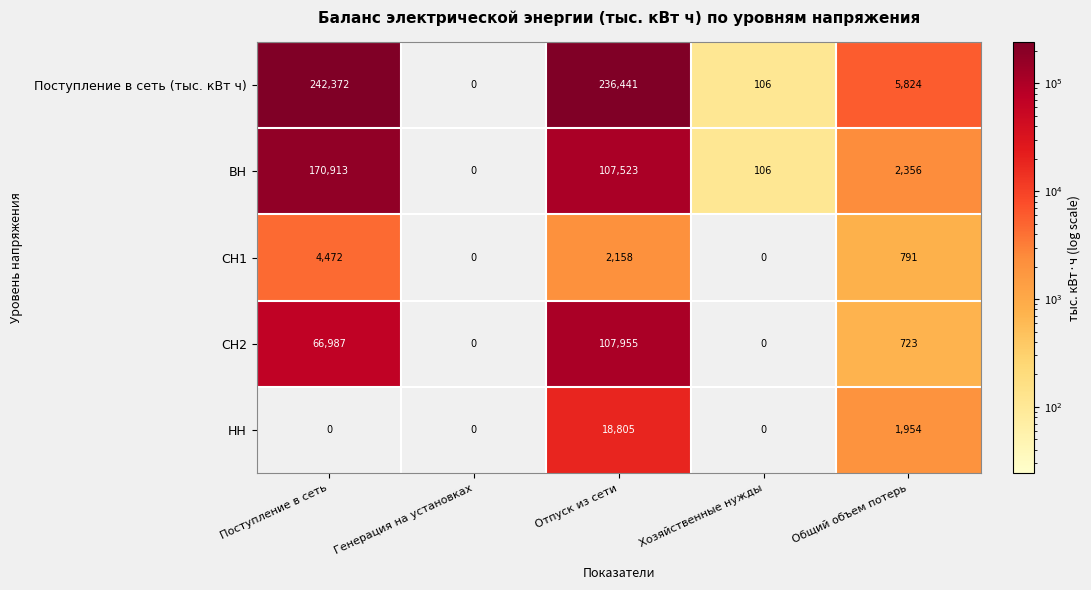

Which category has the highest value in the Поступление в сеть (тыс. кВт ч) series?

Поступление в сеть